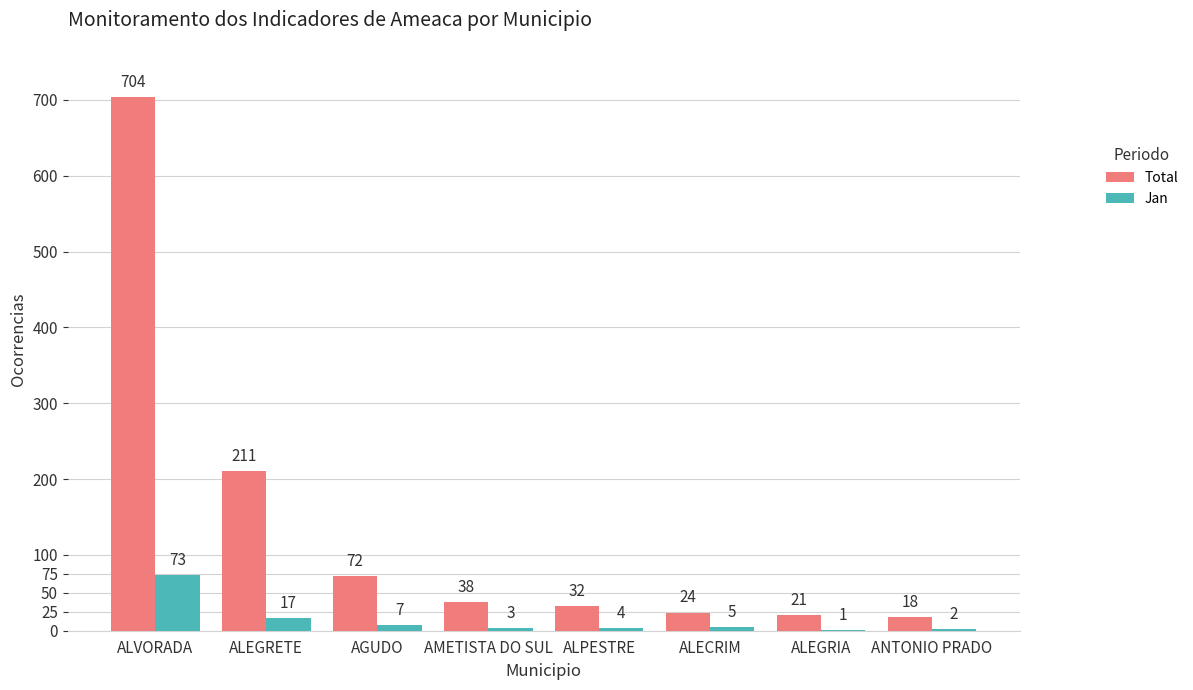

What is the greatest value displayed?

704